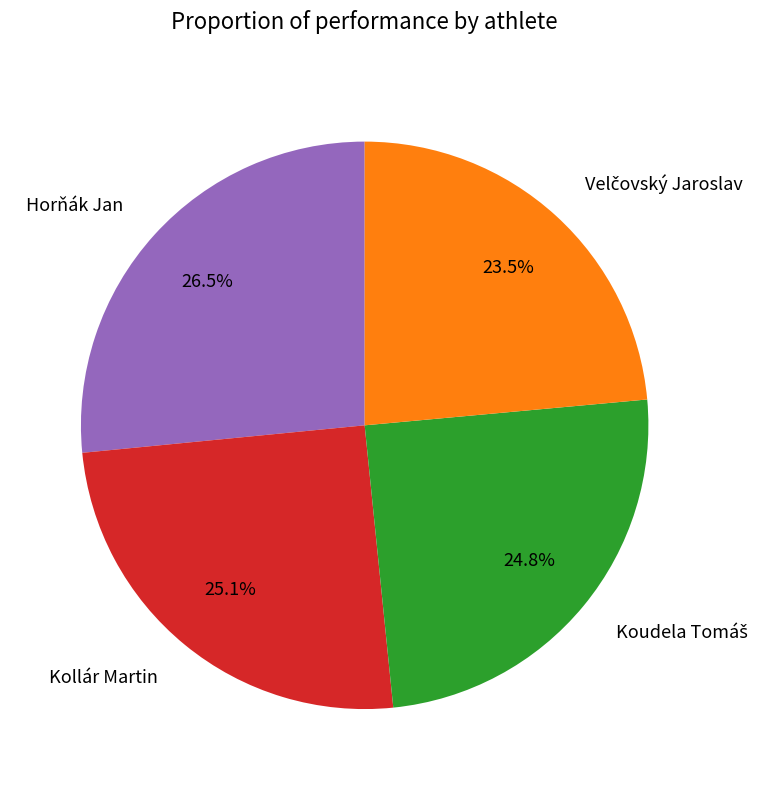

To the nearest percent, what percentage of the pie is Kollár Martin?

25%